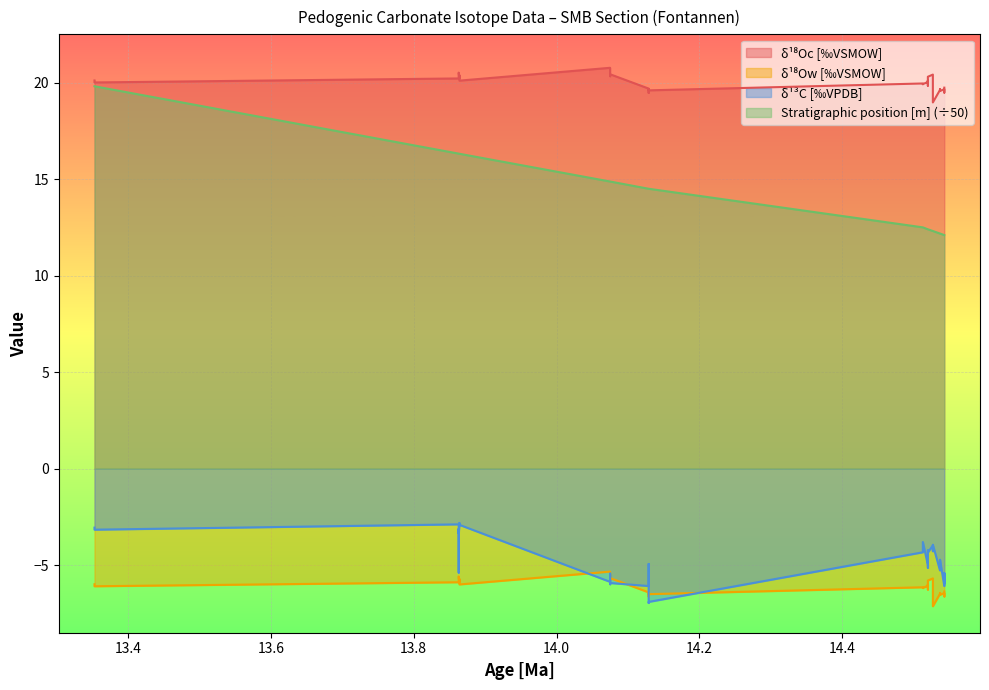

At how many categories does at least one series exceed 2?

36